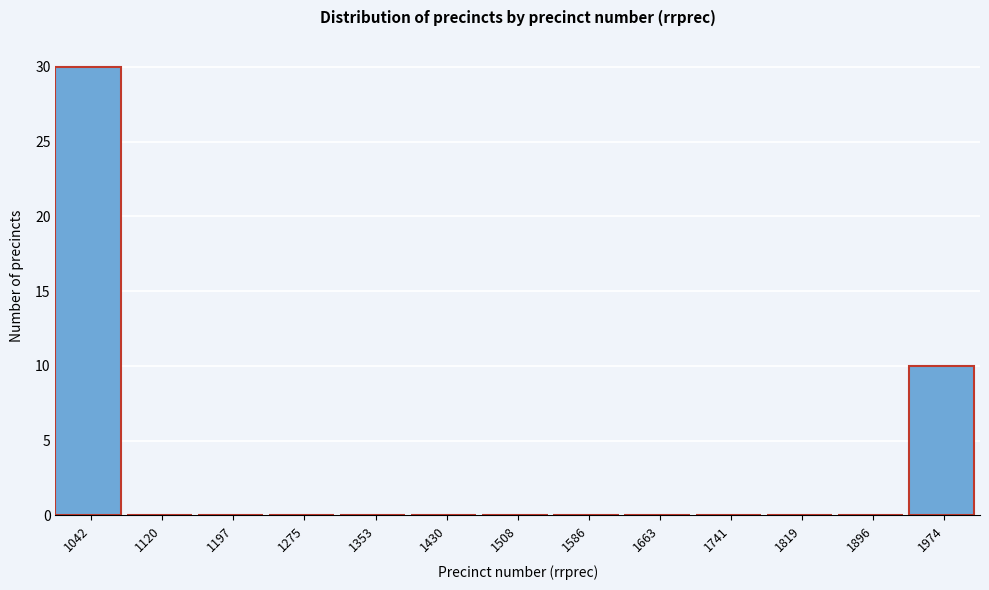

Which range on the x-axis has the tallest bar?

1000 to 1080